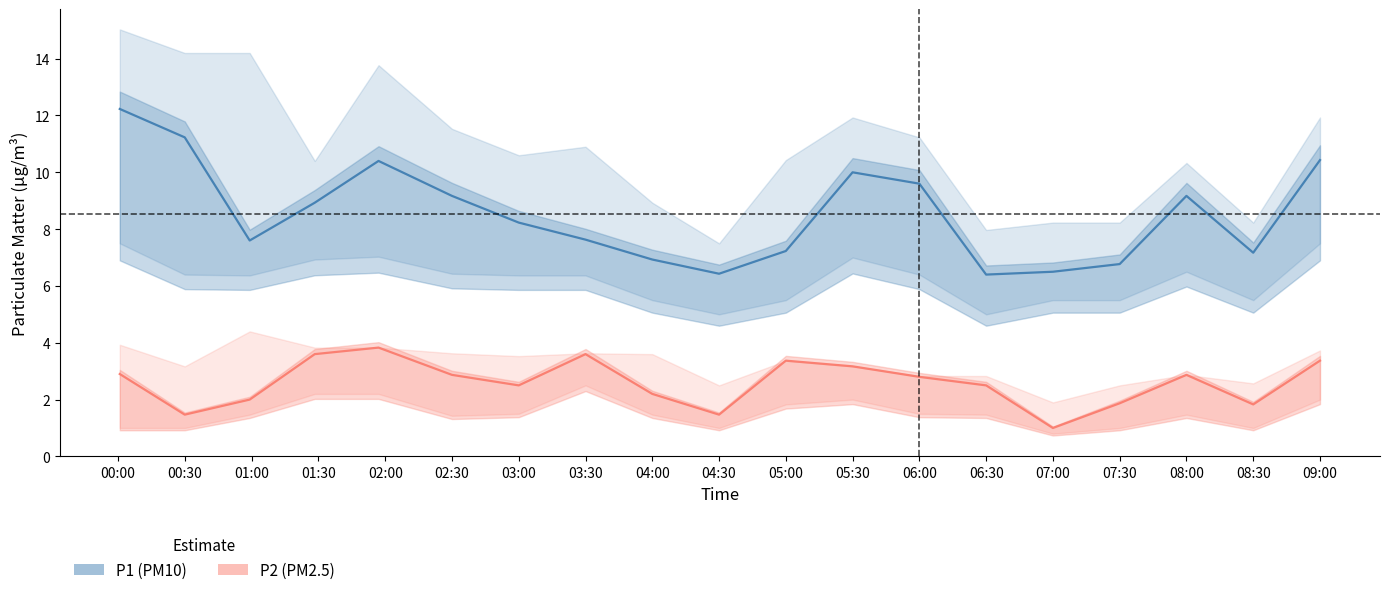

At which category is the sum across all series the highest?

00:00